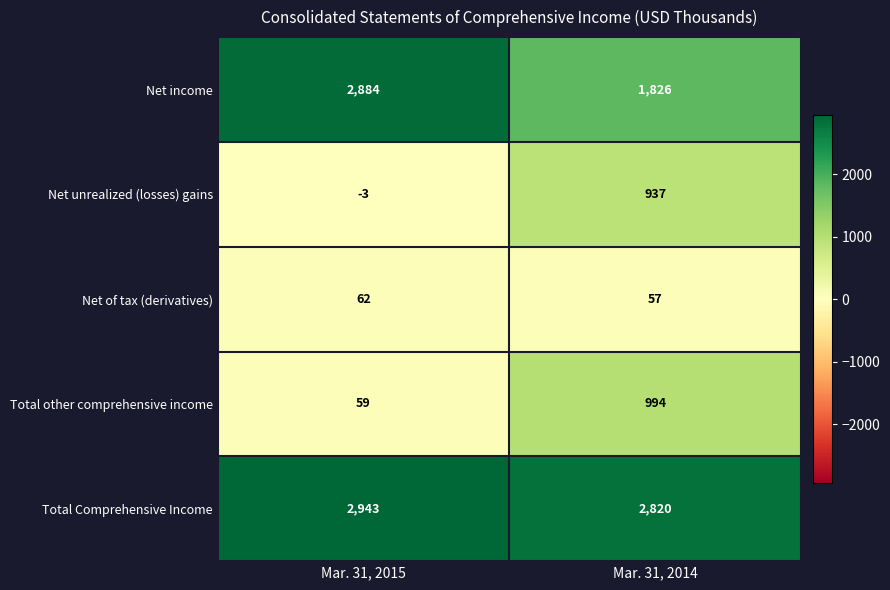

How many data points in Total Comprehensive Income are less than 2943?

1